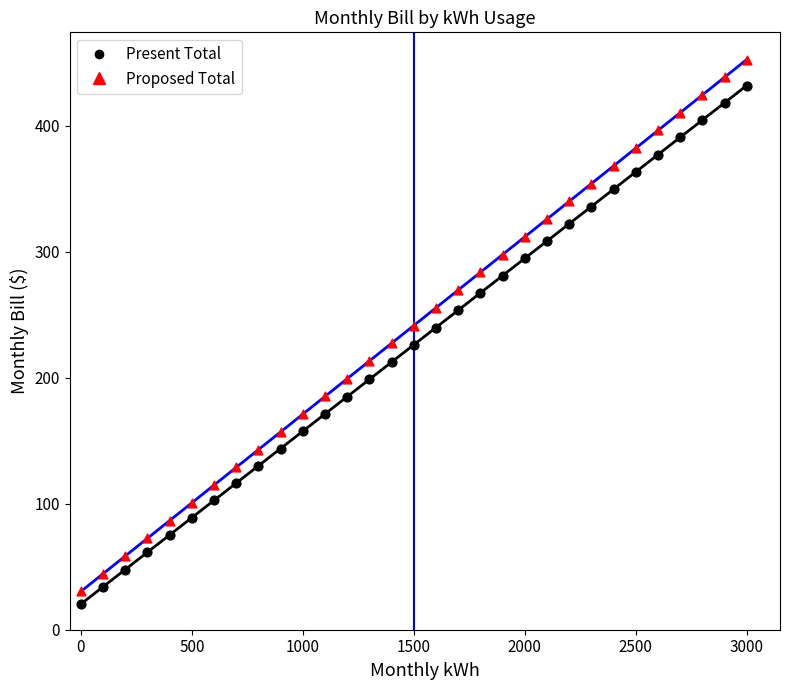

Which series has the largest Y range (max minus min)?

Proposed Total